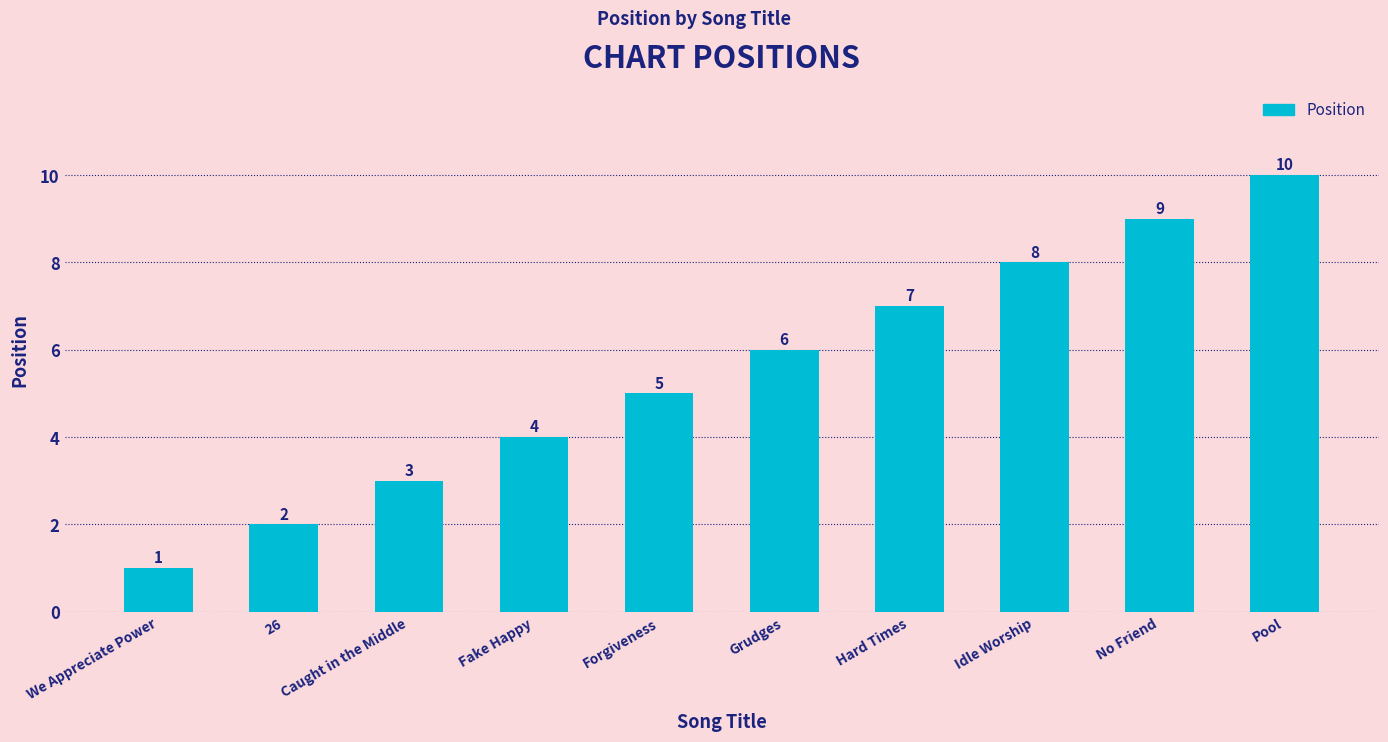

List the labels in order of value, largest first.

Pool, No Friend, Idle Worship, Hard Times, Grudges, Forgiveness, Fake Happy, Caught in the Middle, 26, We Appreciate Power